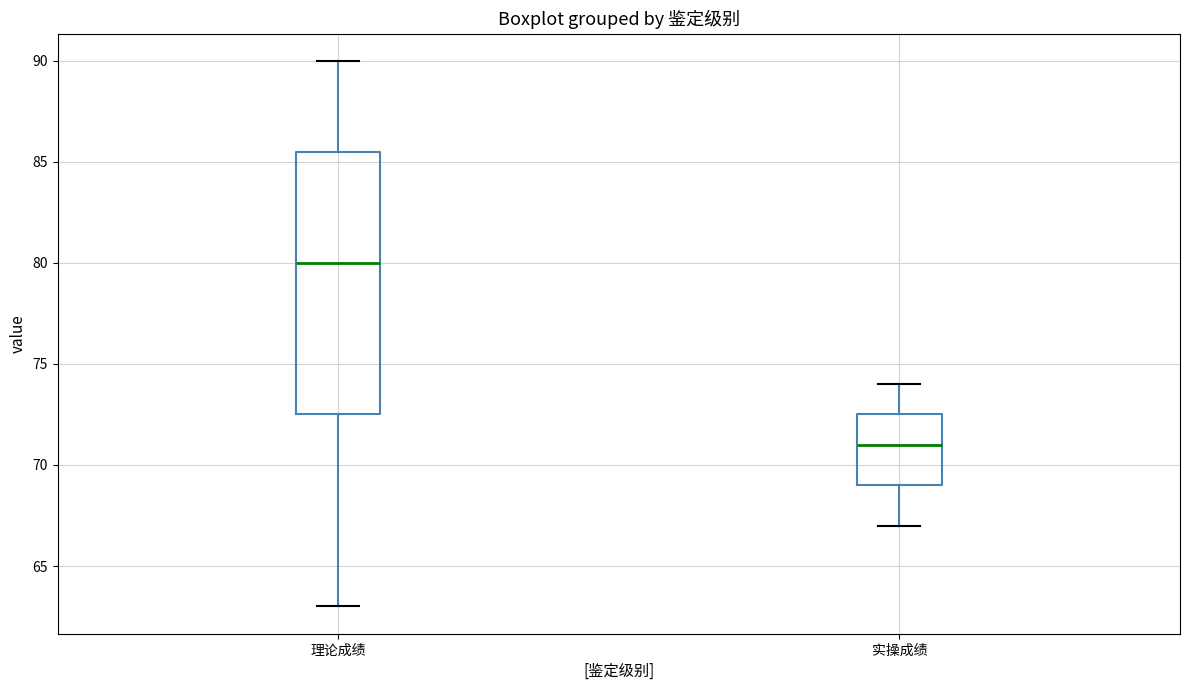

Reading left to right, read every box against the y-axis: the position of its median line, the range the box covers, and the ends of its whiskers. The values are not printed on the chart, so give them approximately, as read against the axis.

理论成绩: median 80.0, box 72.5 to 85.5, whiskers 63.0 to 90.0
实操成绩: median 71.0, box 69.0 to 72.5, whiskers 67.0 to 74.0